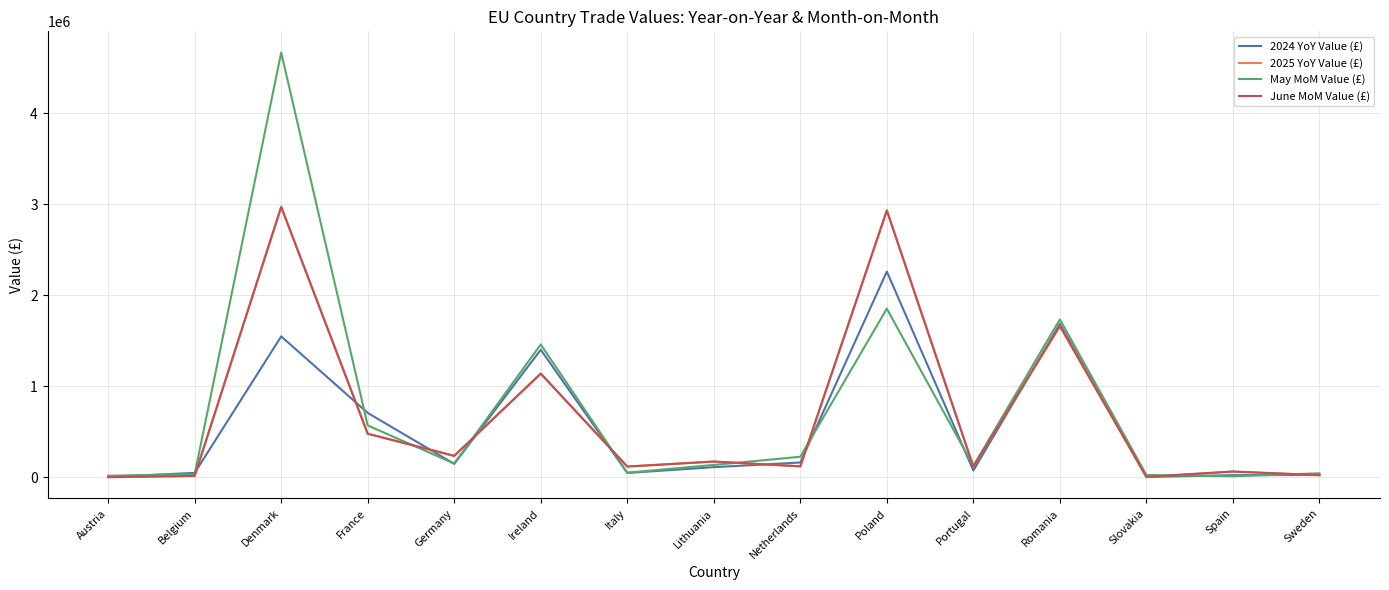

Is it true that June MoM Value (£) equals 0 at Austria?

True